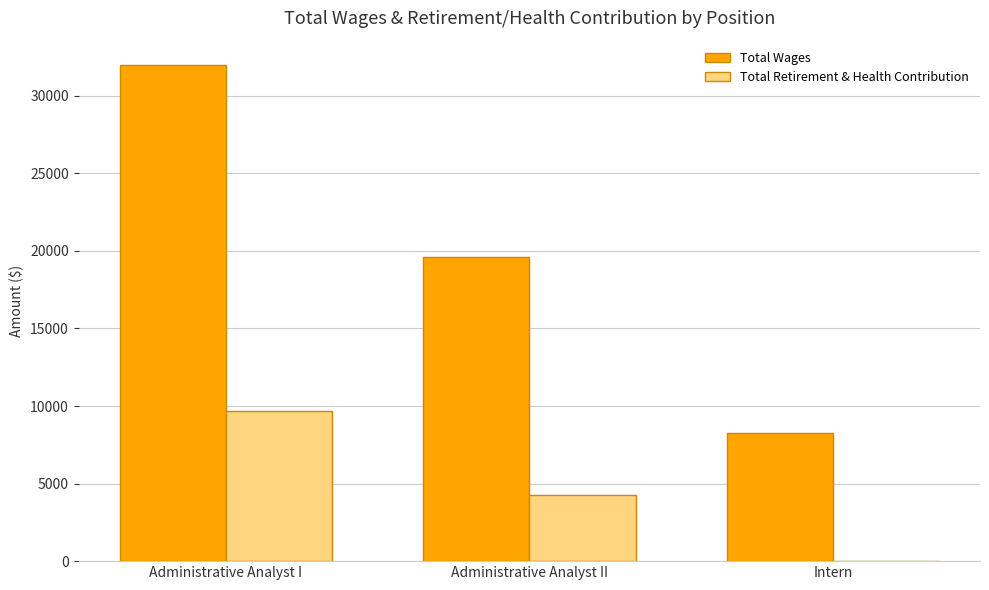

Where does the Total Wages series first go above 19587?

Administrative Analyst I